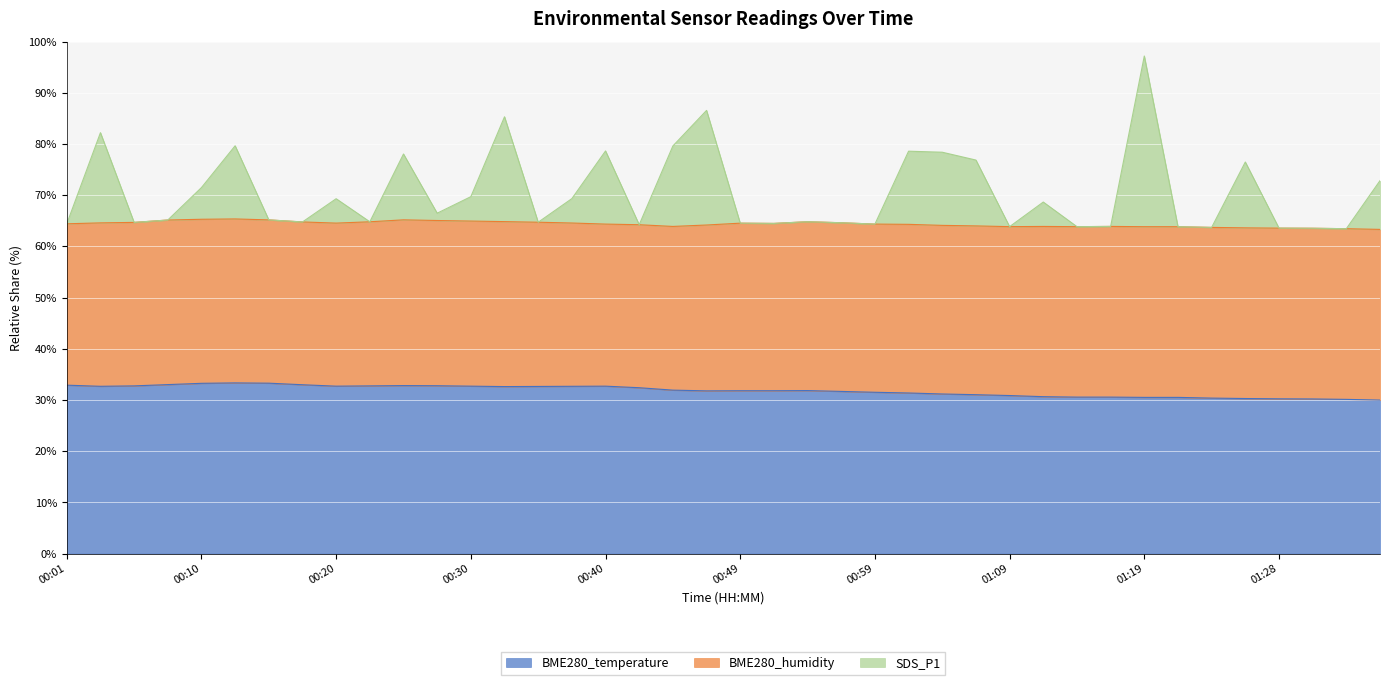

What is the difference between the BME280_temperature values at 01:19 and 00:15?

8.3